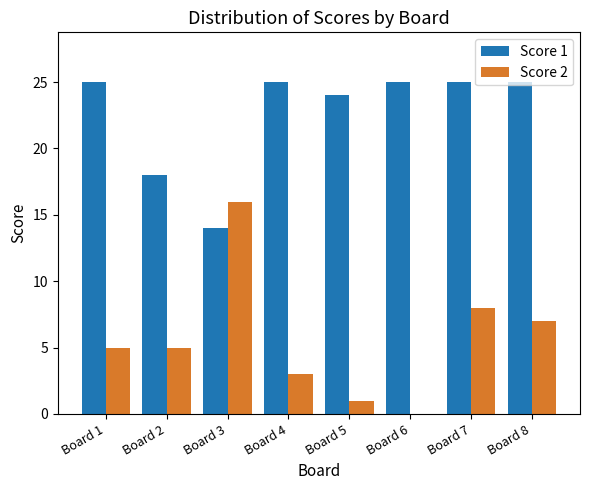

What is the sum of all Score 2 values?

45